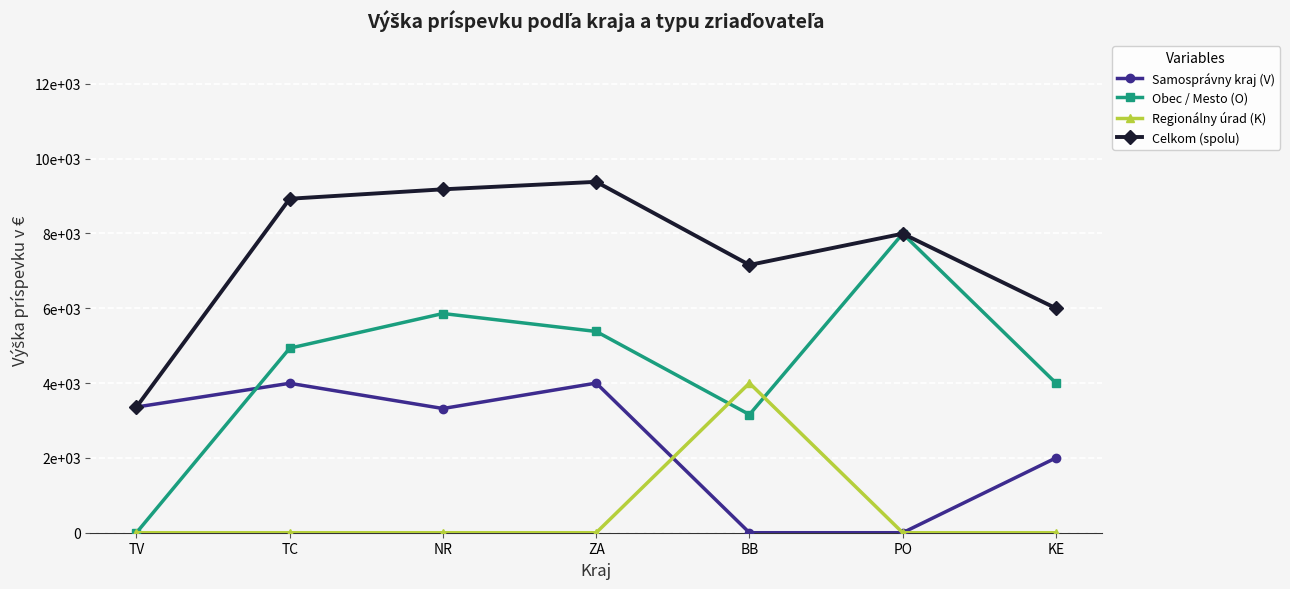

Does the chart have visible grid lines?

Yes